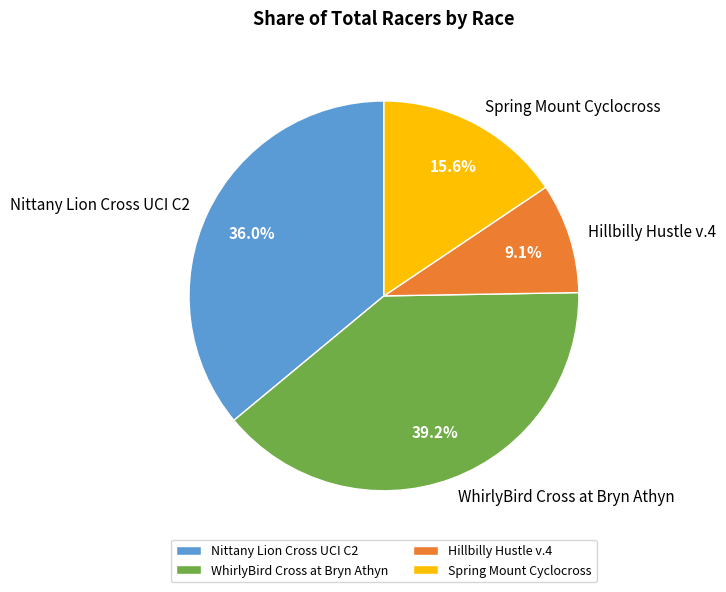

Which slice is the largest?

WhirlyBird Cross at Bryn Athyn